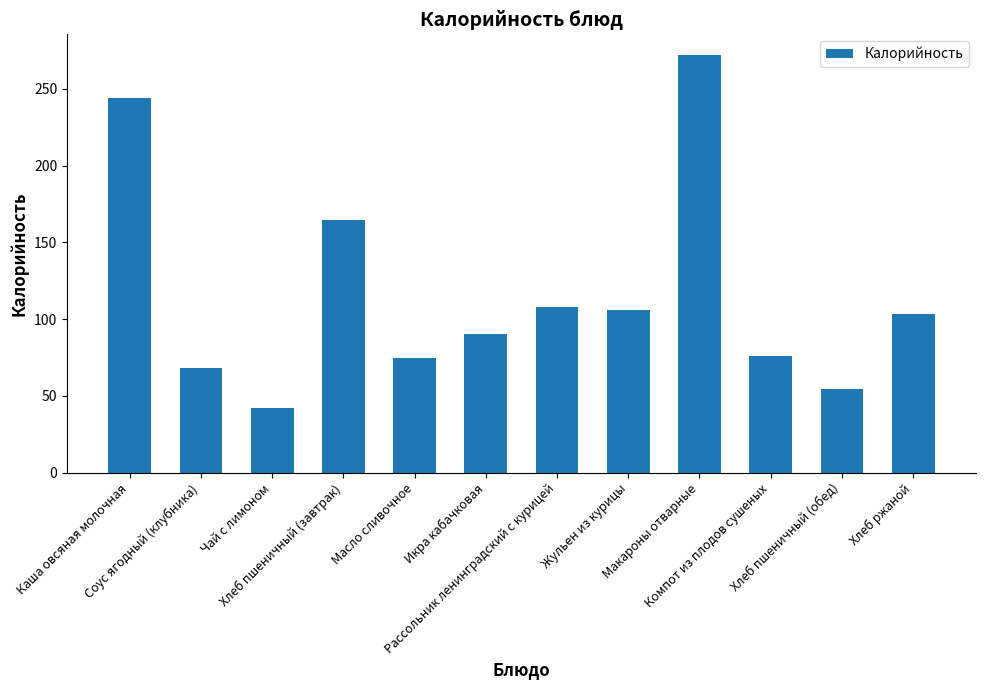

Which has a higher value, Макароны отварные or Рассольник ленинградский с курицей?

Макароны отварные